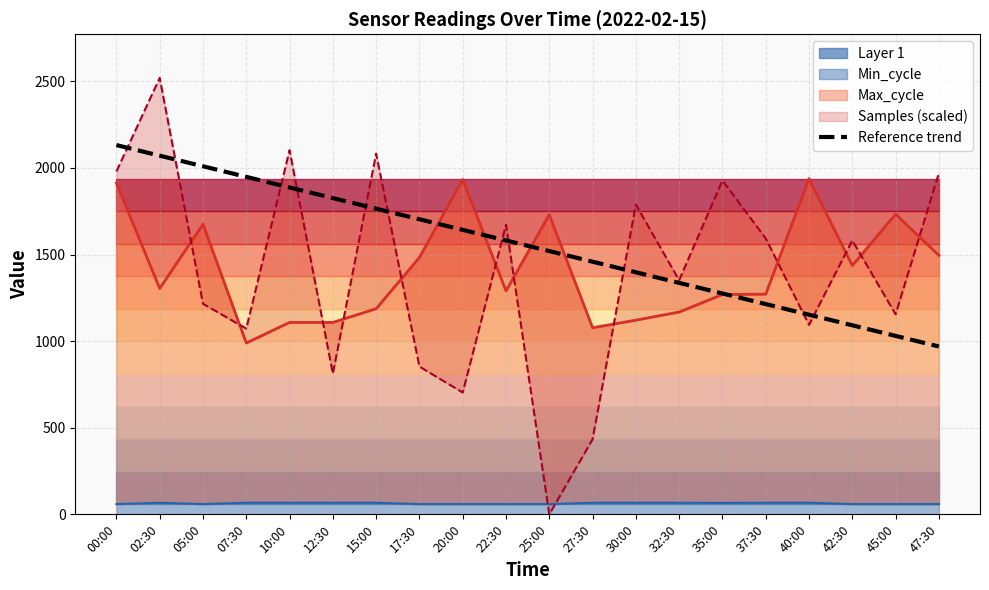

Reading right to left, what are all the values shown in this chart?

969.0	1030.2	1091.4	1152.6	1213.8	1275.0	1336.2	1397.4	1458.6	1519.8	1581.0	1642.2	1703.4	1764.6	1825.8	1887.0	1948.2	2009.4	2070.6	2131.8